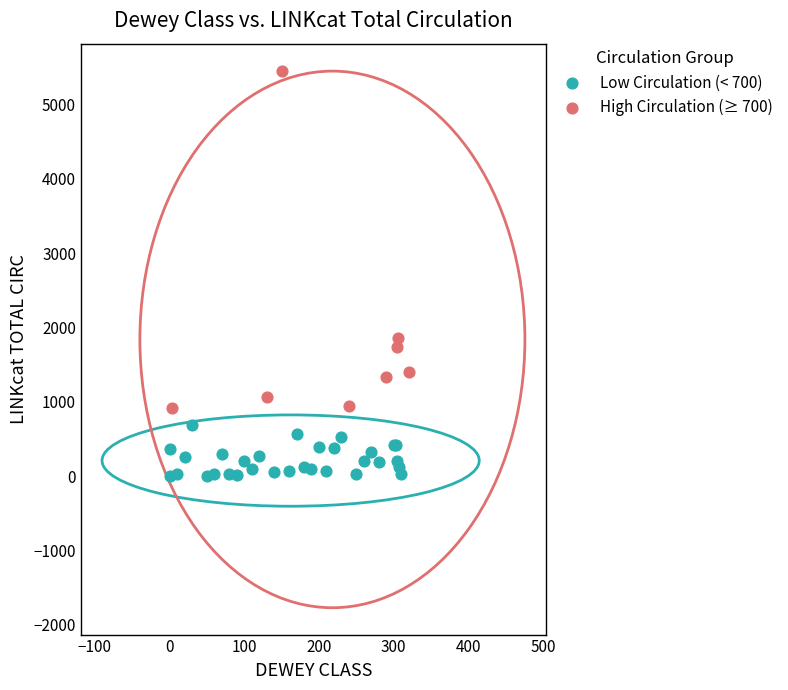

Which series reaches the maximum Y coordinate?

High Circulation (≥ 700)